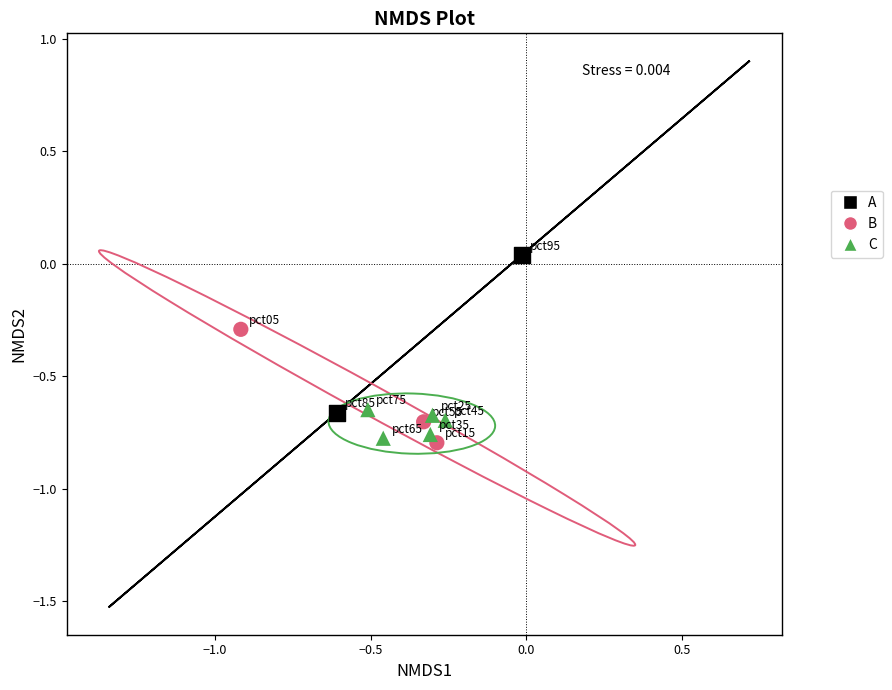

Which series has the widest spread of Y values?

A